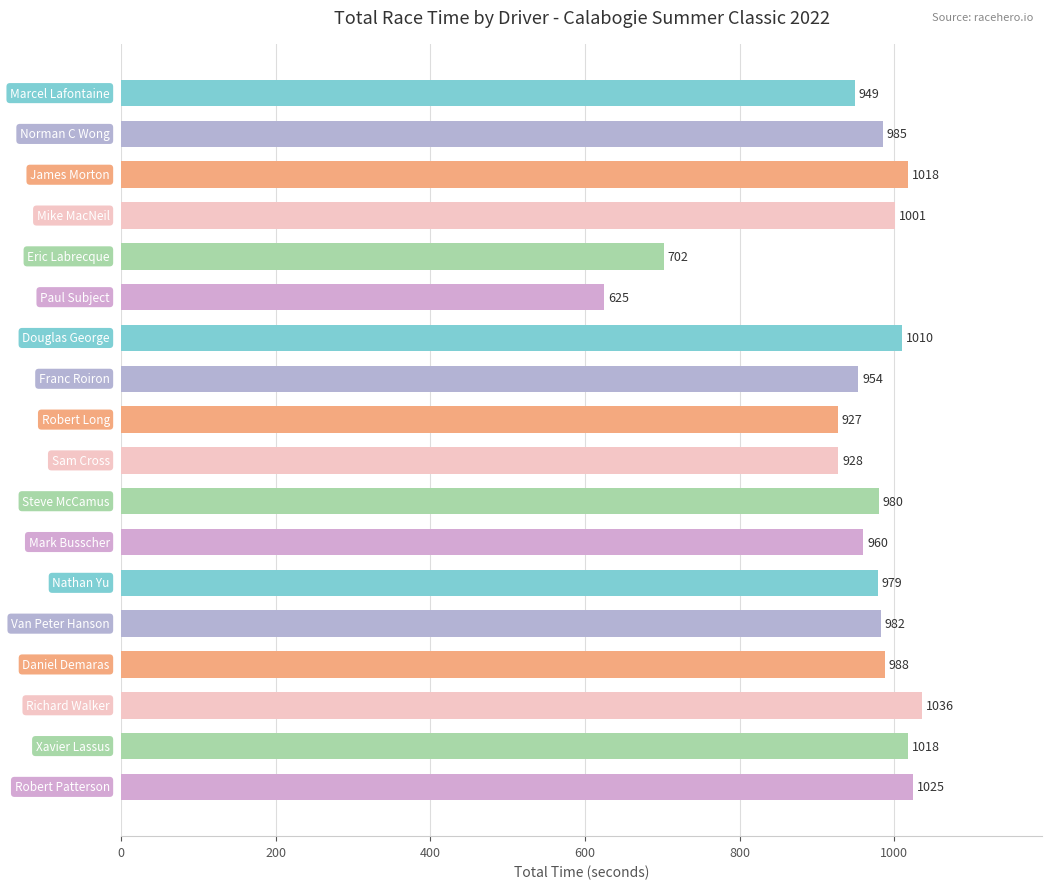

What is the greatest value displayed?

1036.0